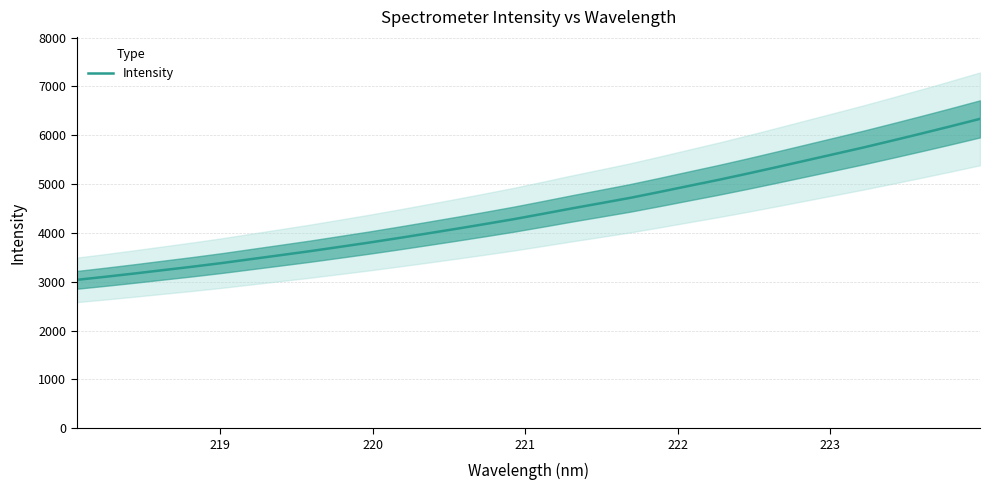

What is the minimum value for Intensity?

3037.7